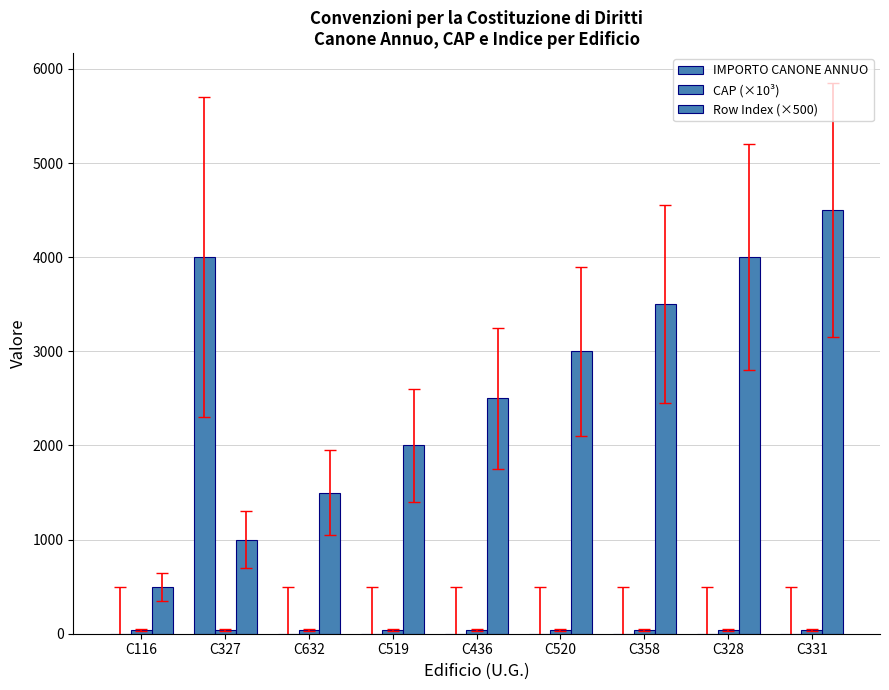

What position from the left is C436?

5